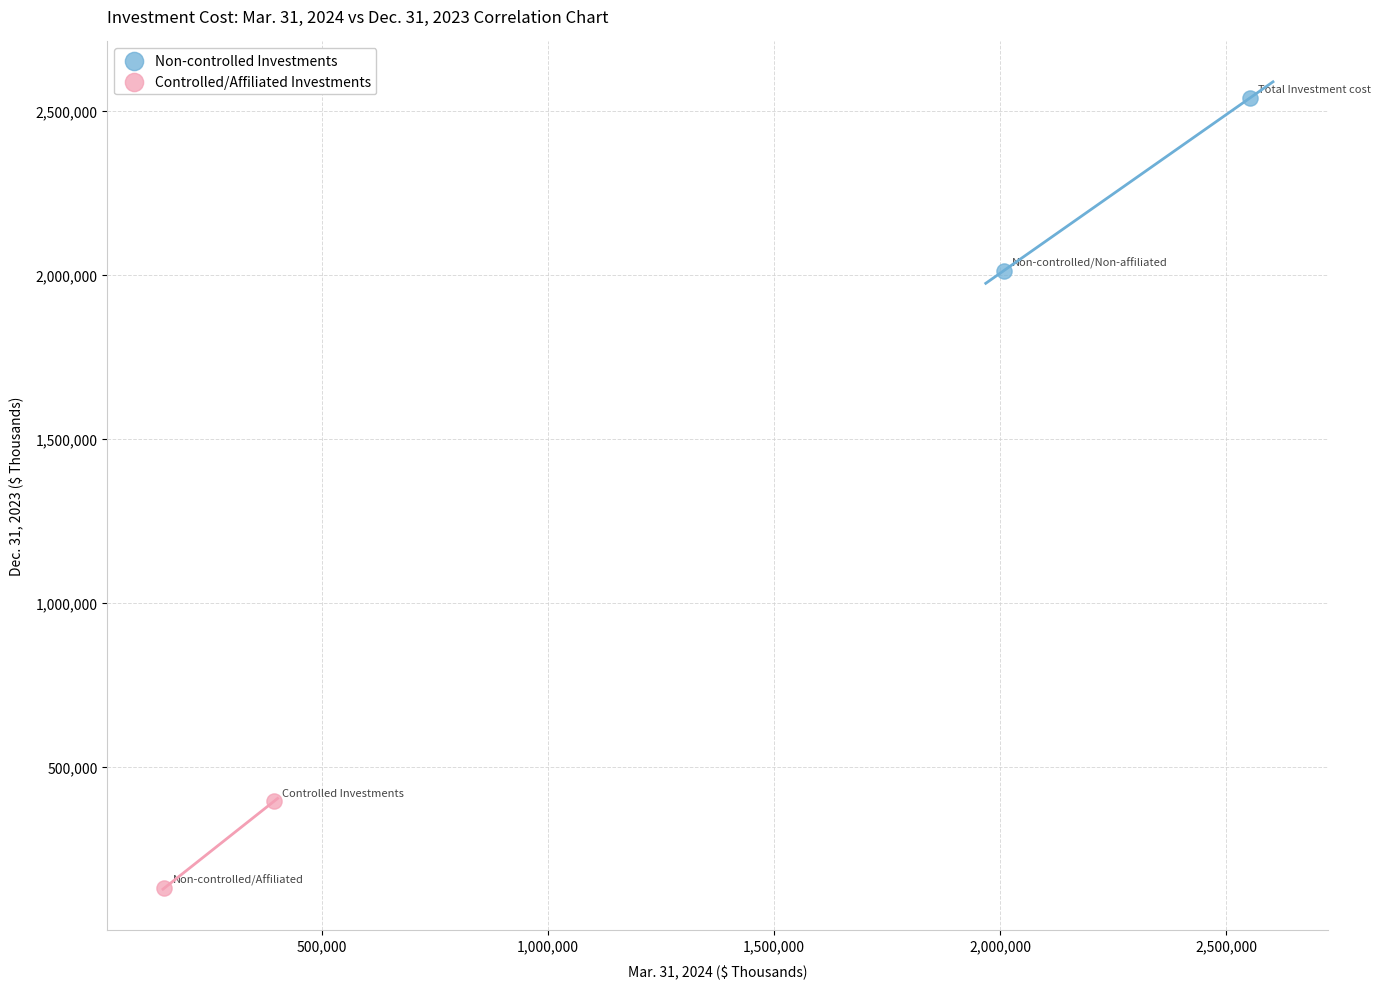

Which series contains the lowest Y value?

Controlled/Affiliated Investments